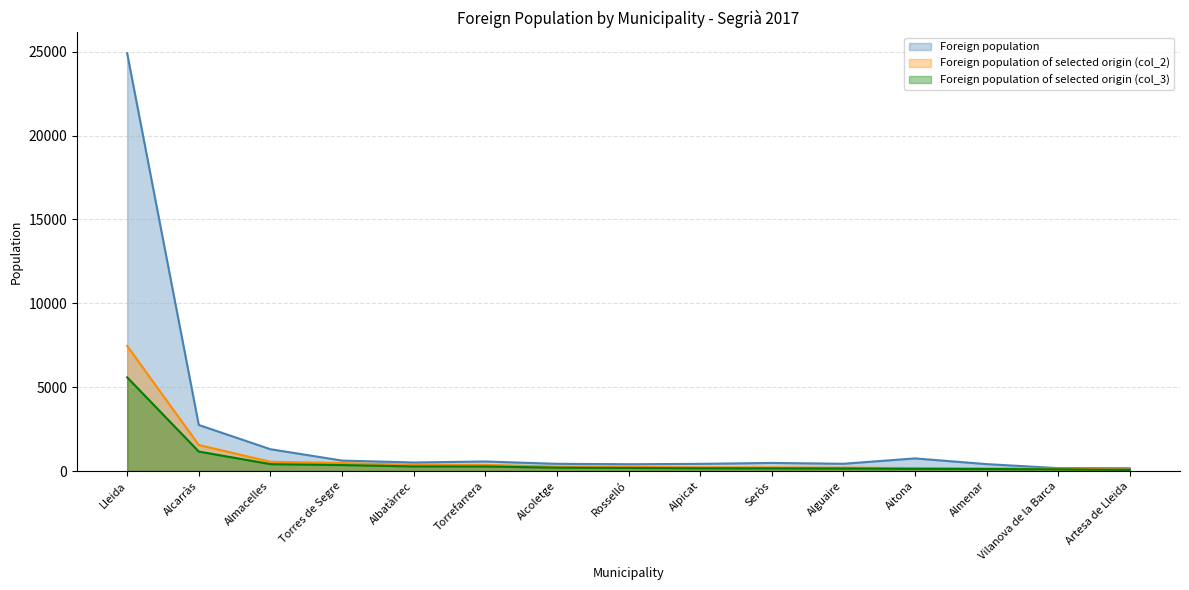

True or false: Foreign population has a value of 190 at Alcoletge.

False